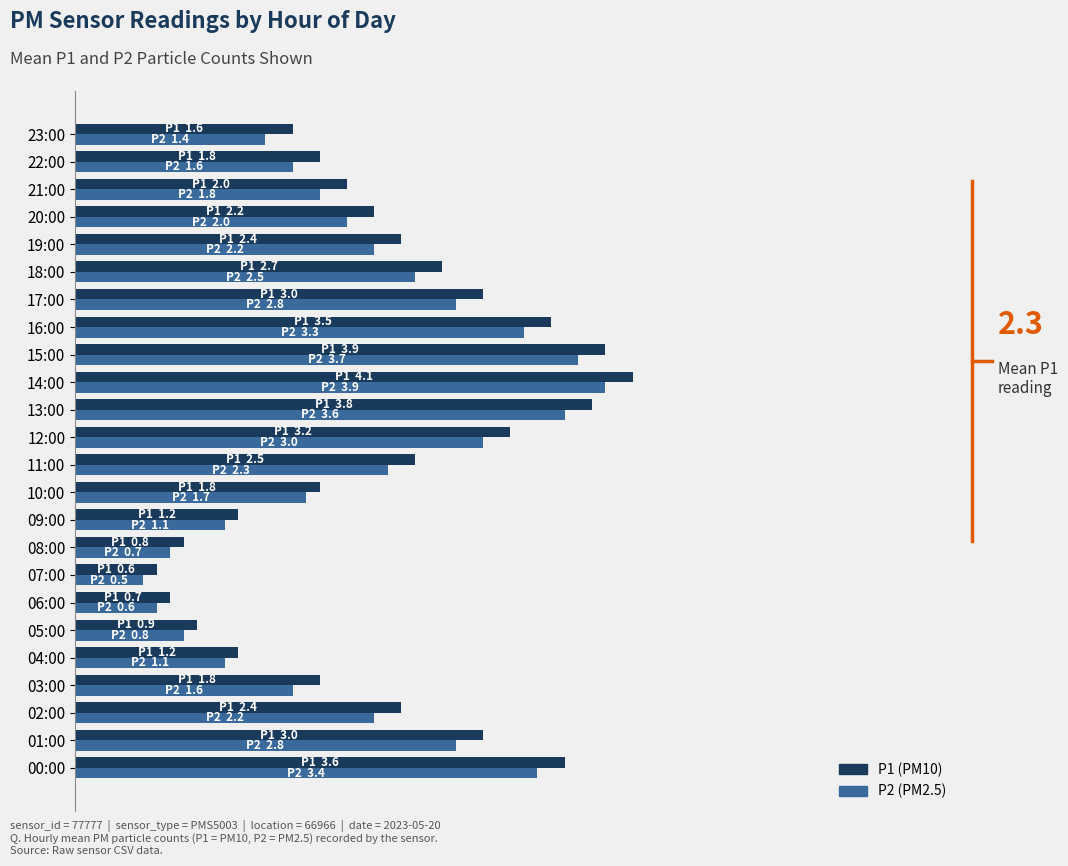

How many bars are there in each group?

2